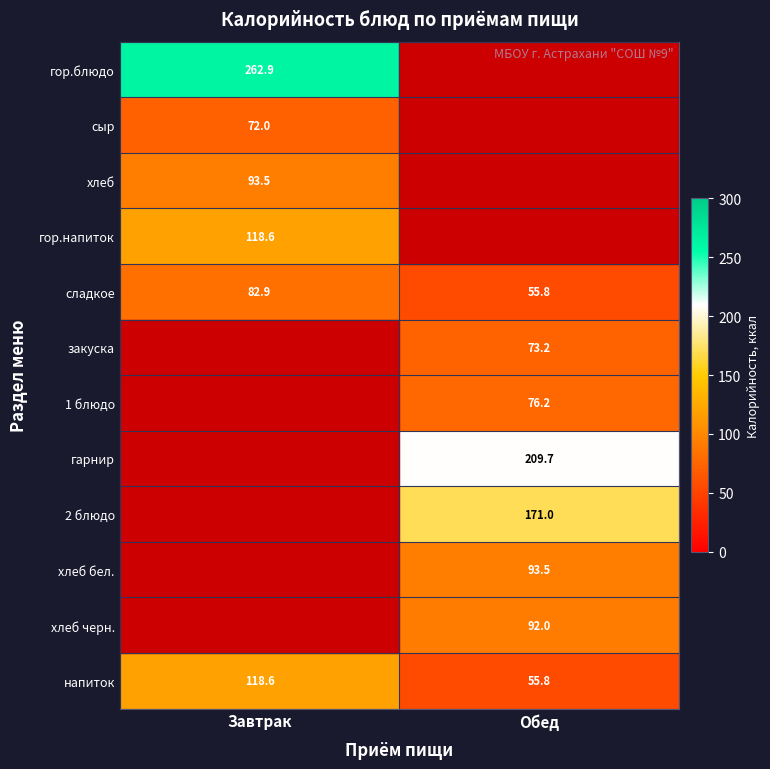

What is the highest value of the сладкое series?

82.9